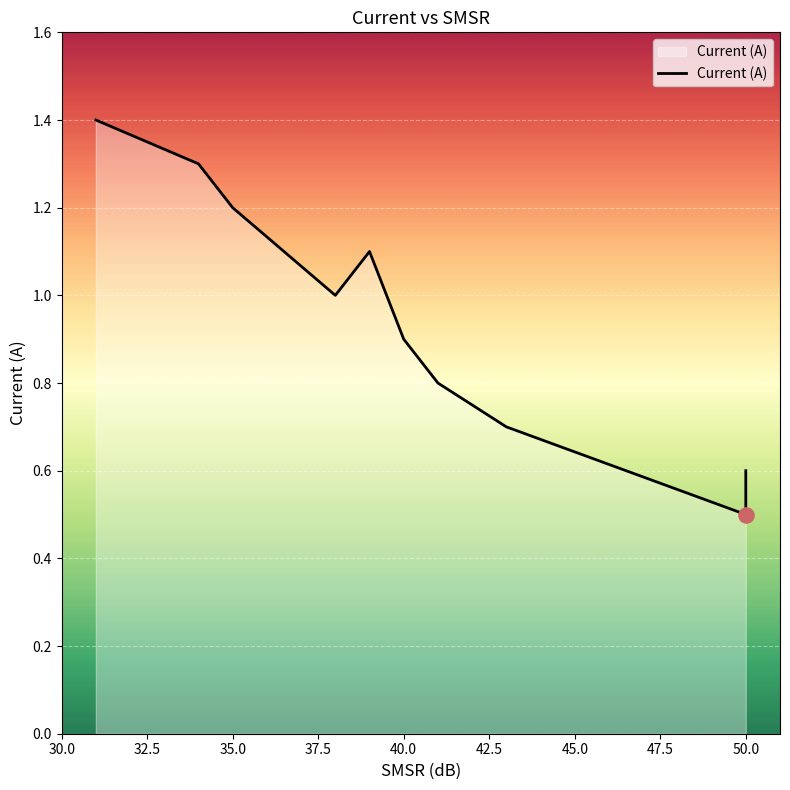

Approximately how many times larger is the value at 35.0 compared to 30.0?

0.9